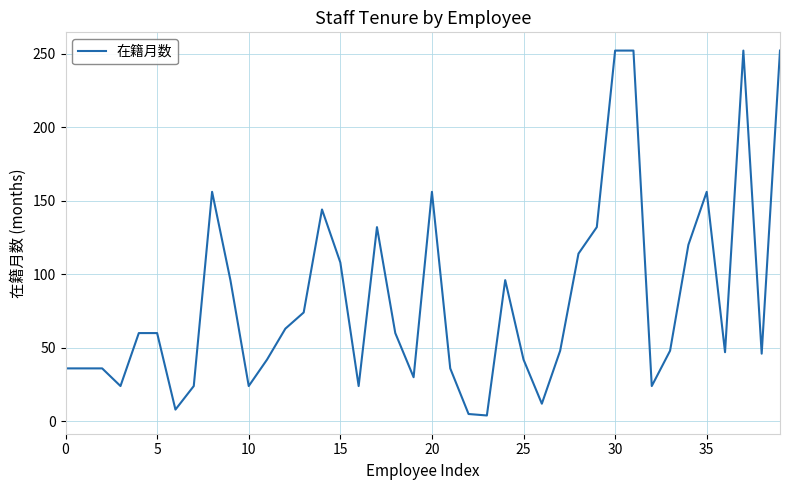

What is the greatest value displayed?

252